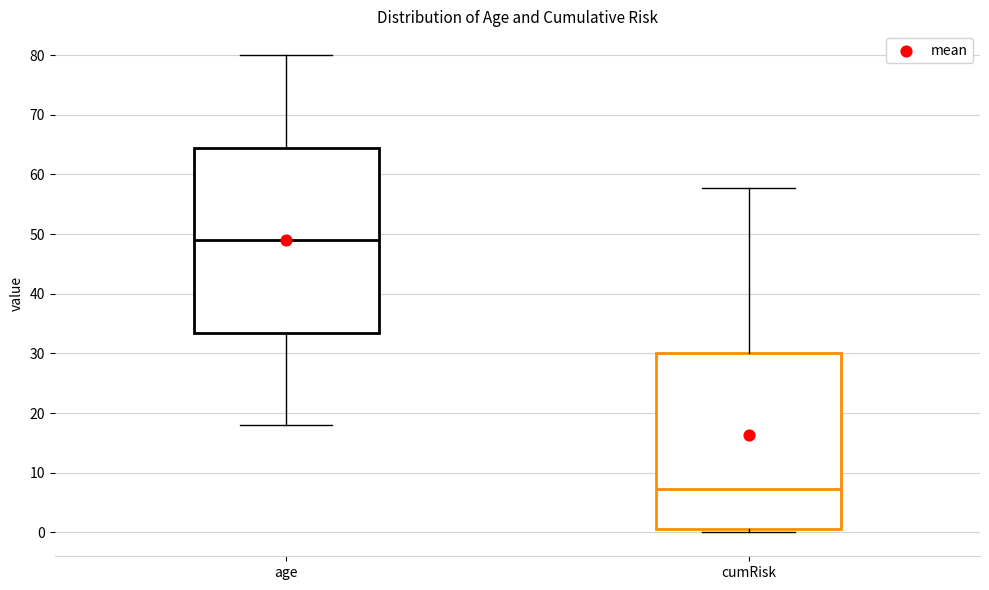

Which box has the highest median line?

age